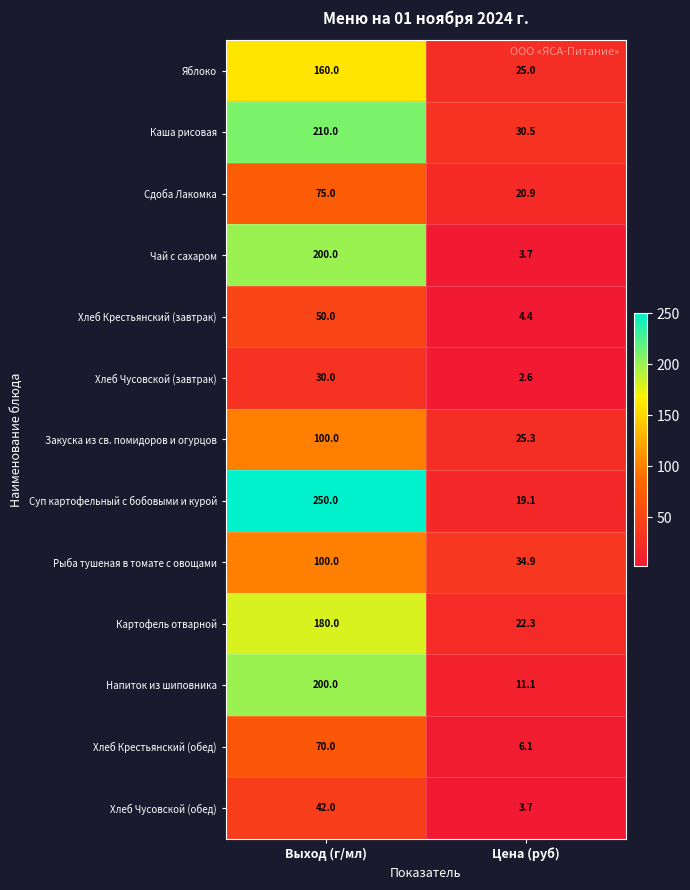

Reading left to right, list all the values displayed in this chart.

Яблоко: Выход (г/мл)=160.0	Цена (руб)=25.0
Каша рисовая: Выход (г/мл)=210.0	Цена (руб)=30.5
Сдоба Лакомка: Выход (г/мл)=75.0	Цена (руб)=20.9
Чай с сахаром: Выход (г/мл)=200.0	Цена (руб)=3.7
Хлеб Крестьянский (завтрак): Выход (г/мл)=50.0	Цена (руб)=4.4
Хлеб Чусовской (завтрак): Выход (г/мл)=30.0	Цена (руб)=2.6
Закуска из св. помидоров и огурцов: Выход (г/мл)=100.0	Цена (руб)=25.3
Суп картофельный с бобовыми и курой: Выход (г/мл)=250.0	Цена (руб)=19.1
Рыба тушеная в томате с овощами: Выход (г/мл)=100.0	Цена (руб)=34.9
Картофель отварной: Выход (г/мл)=180.0	Цена (руб)=22.3
Напиток из шиповника: Выход (г/мл)=200.0	Цена (руб)=11.1
Хлеб Крестьянский (обед): Выход (г/мл)=70.0	Цена (руб)=6.1
Хлеб Чусовской (обед): Выход (г/мл)=42.0	Цена (руб)=3.7